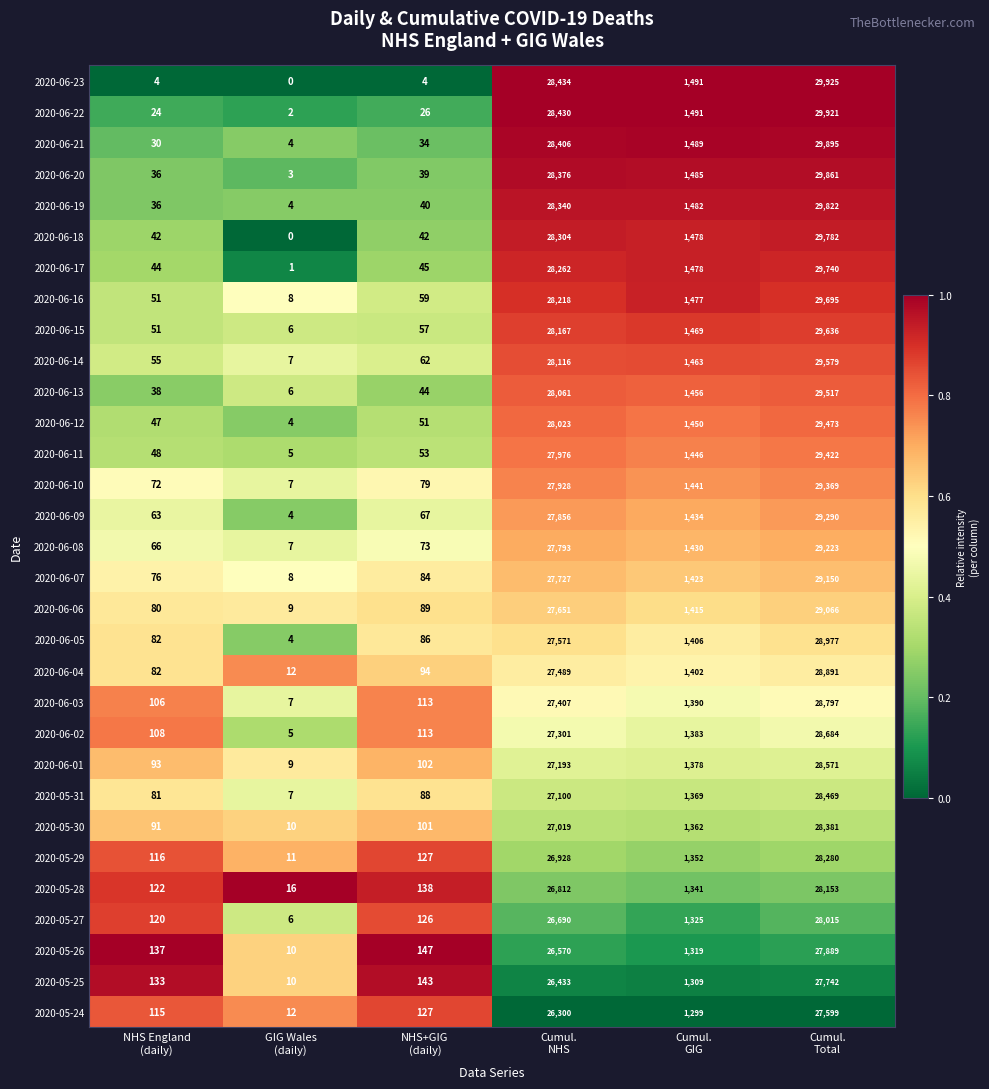

What is the sum of all 2020-06-15 values?

59386